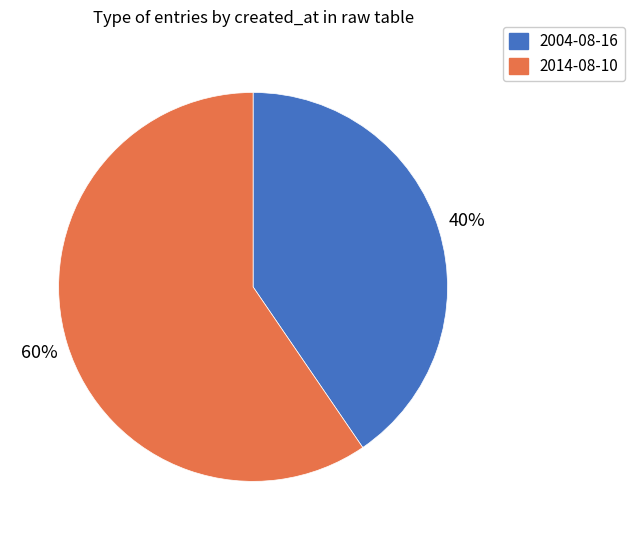

Is it true that 2004-08-16 is 33% of the pie?

False